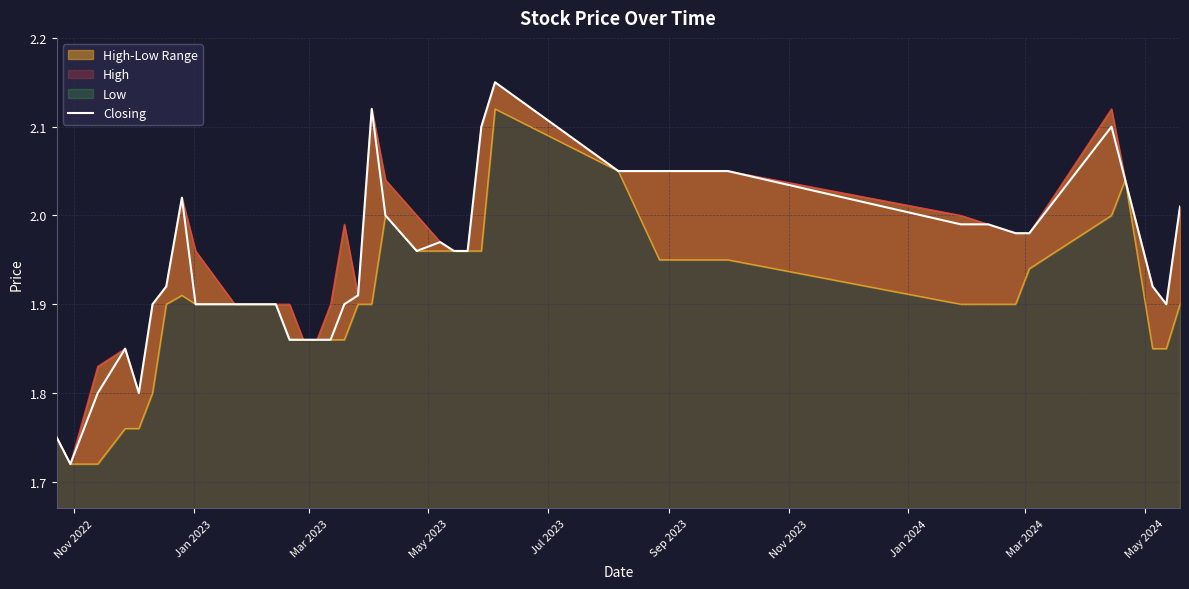

At how many categories does at least one series exceed 1?

40